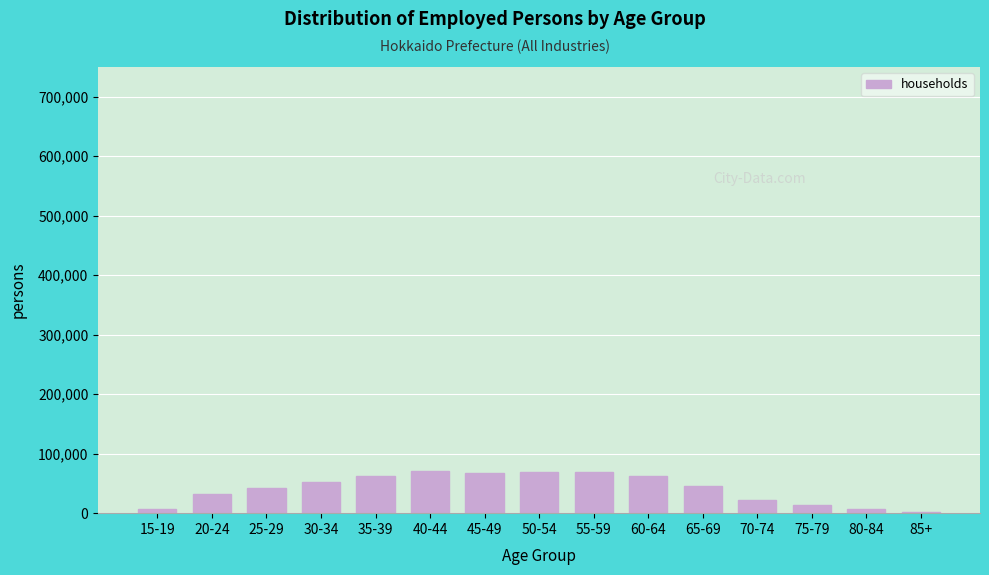

What is the change in value from 20-24 to 60-64?

+31018